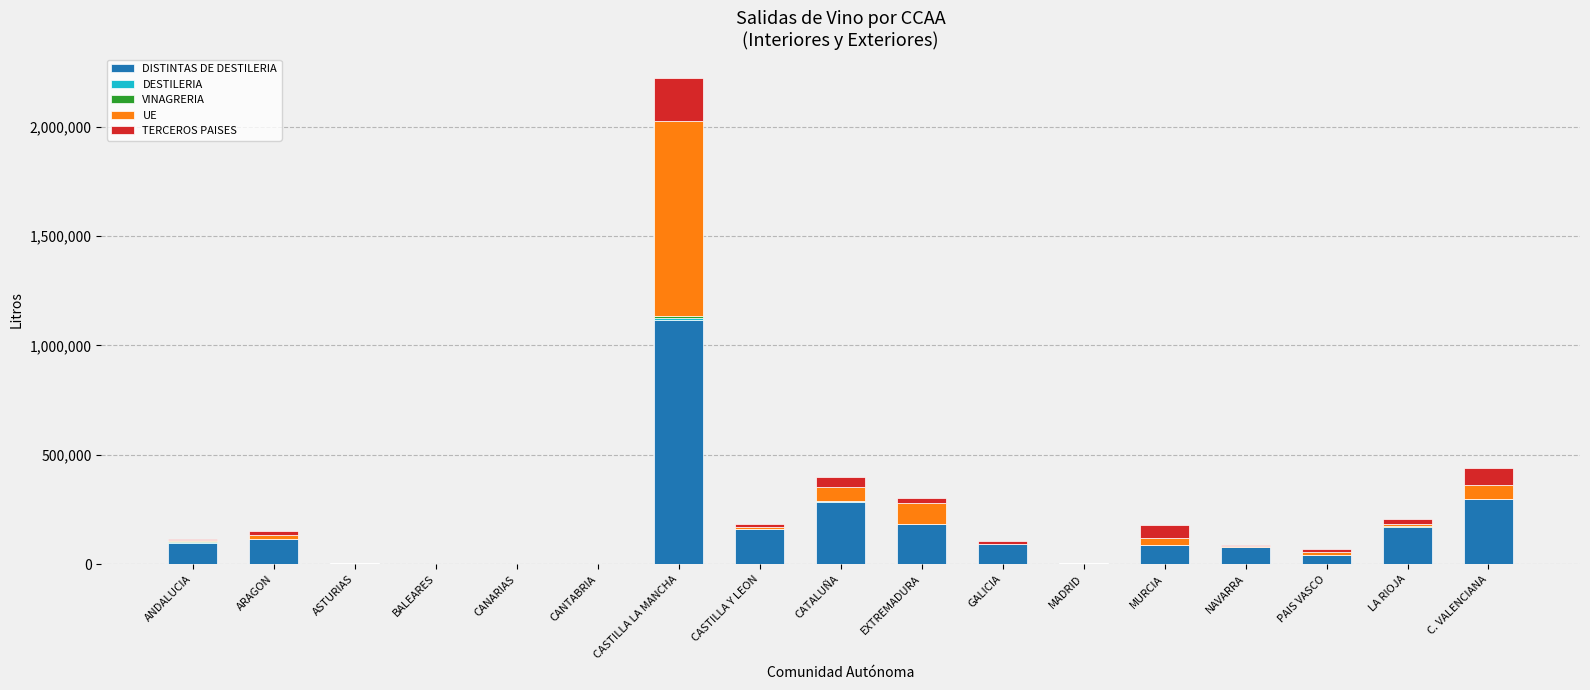

At which category is the sum across all series the highest?

CASTILLA LA MANCHA